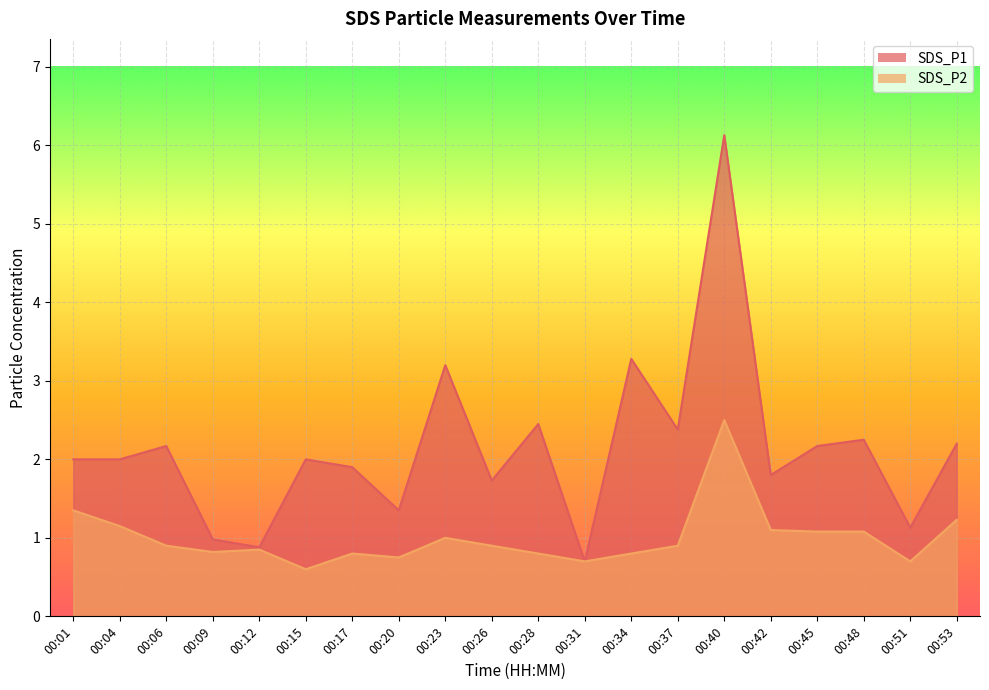

What is the value of the SDS_P2 point at the 14th from the left?

0.9